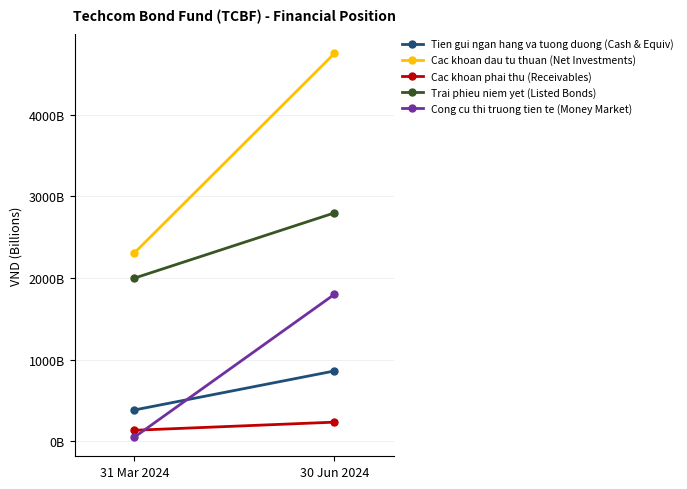

What are all the series names shown in the legend?

Tien gui ngan hang va tuong duong (Cash & Equiv), Cac khoan dau tu thuan (Net Investments), Cac khoan phai thu (Receivables), Trai phieu niem yet (Listed Bonds), Cong cu thi truong tien te (Money Market)